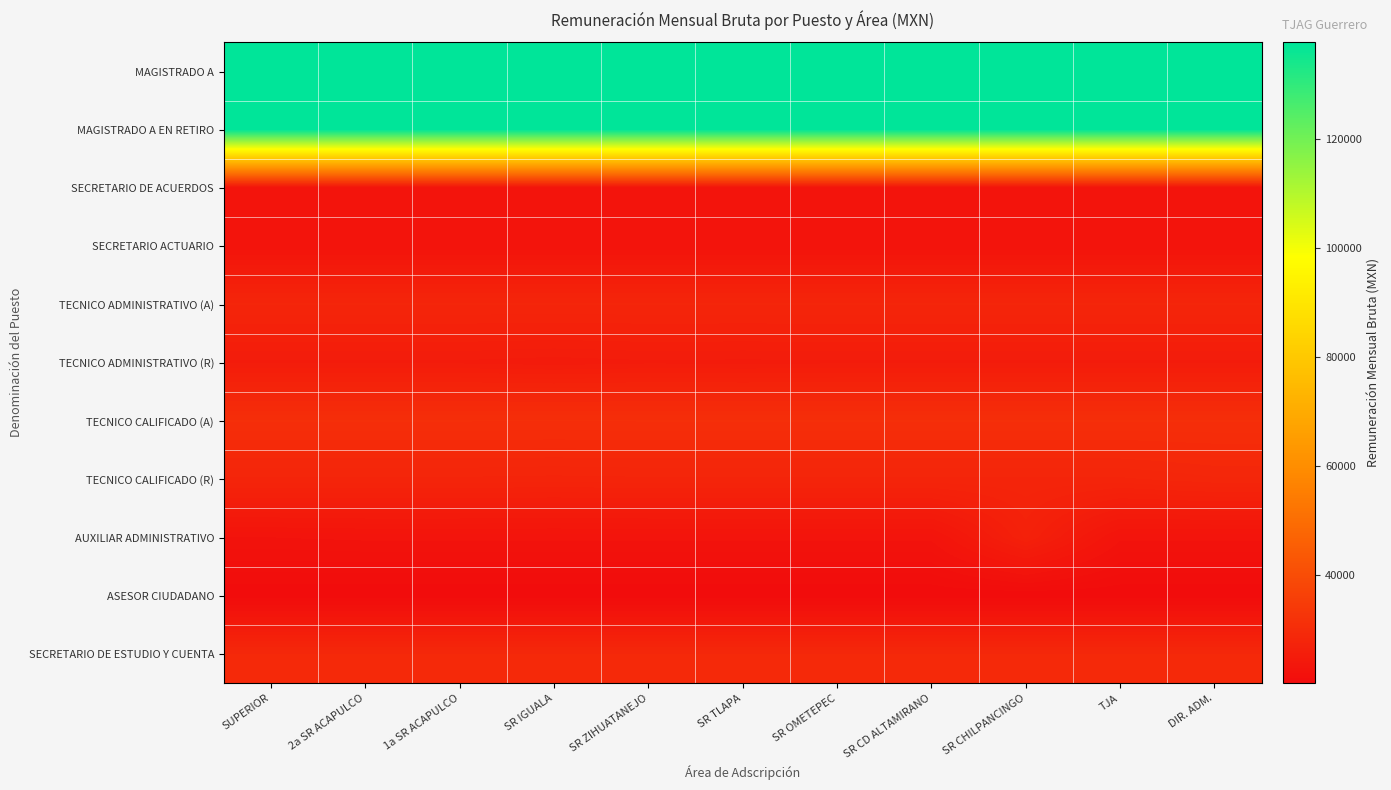

At which category is the sum across all series the highest?

SR CHILPANCINGO